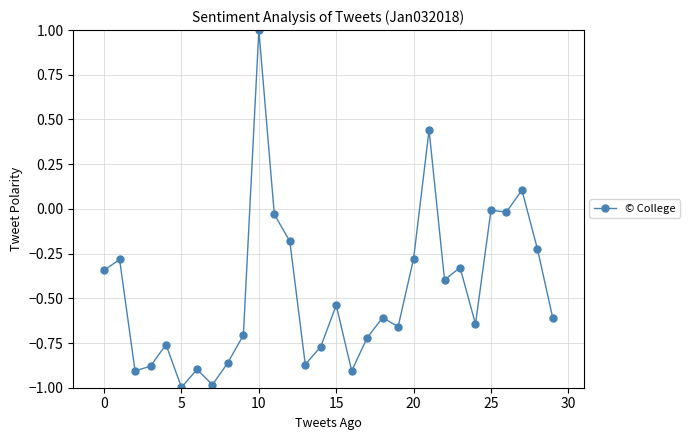

What is the difference between the maximum and minimum values?

2.0